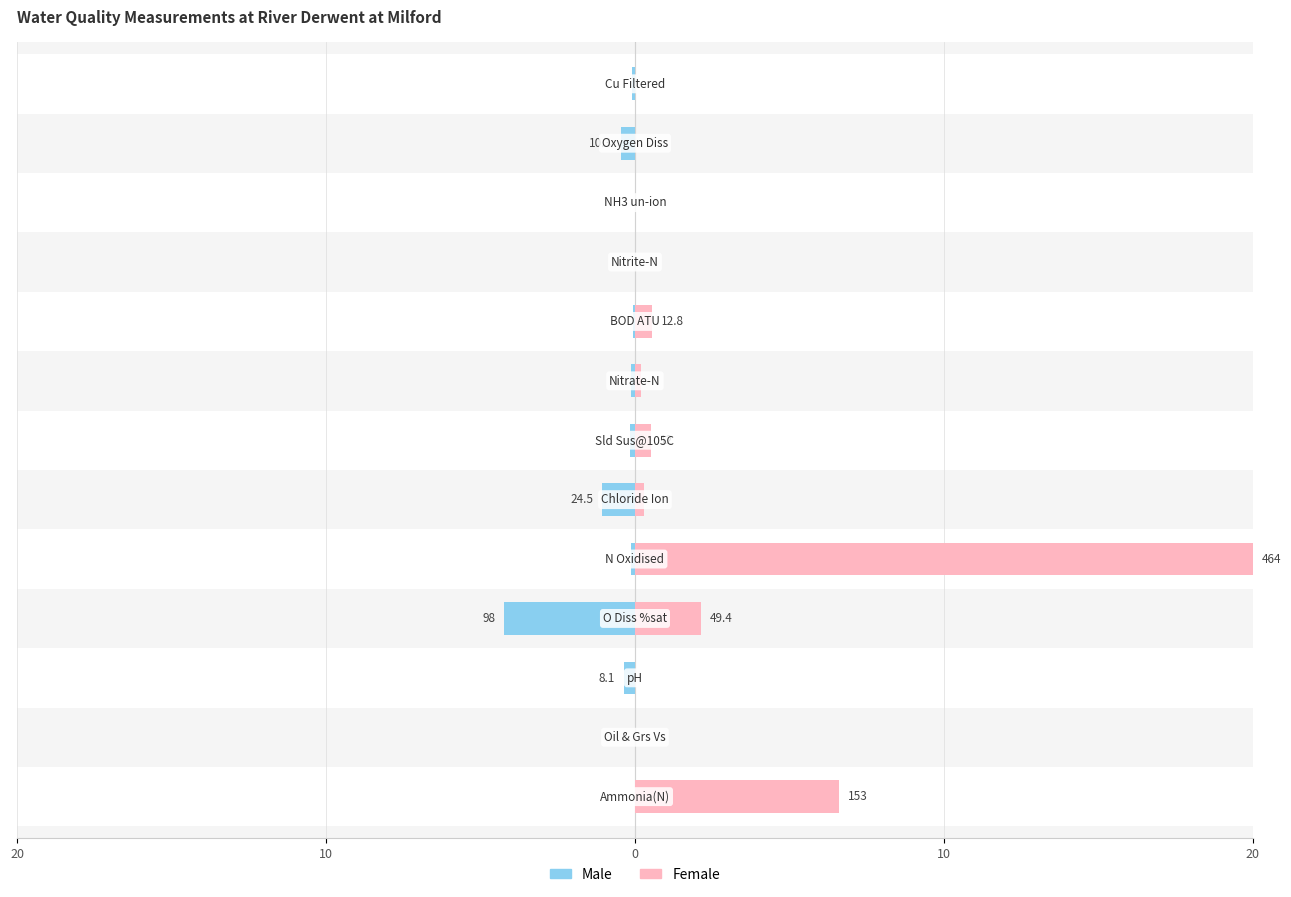

Reading left to right, list all the values displayed in this chart.

Male: -0.0	0.0	-0.3	-4.2	-0.1	-1.1	-0.2	-0.1	-0.1	-0.0	-0.0	-0.4	-0.1
Female: 6.6	0.0	0.0	2.1	20.0	0.3	0.5	0.2	0.6	0.0	0.0	0.0	0.0